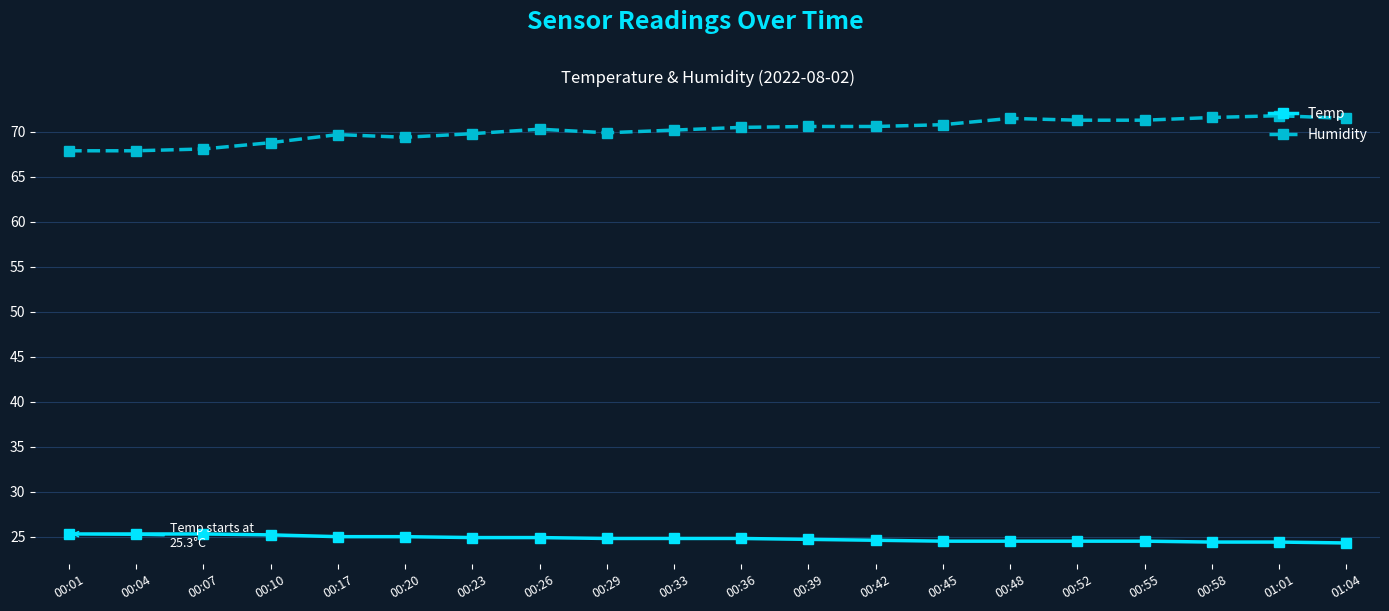

What is the maximum value for Temp?

25.3